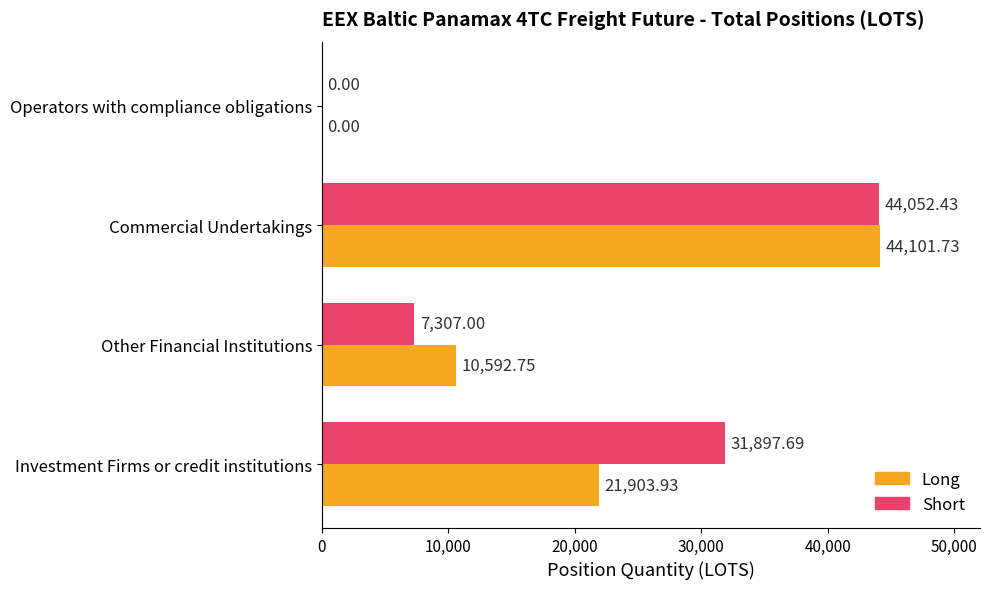

At which label is Short closest to 22026?

Investment Firms or credit institutions